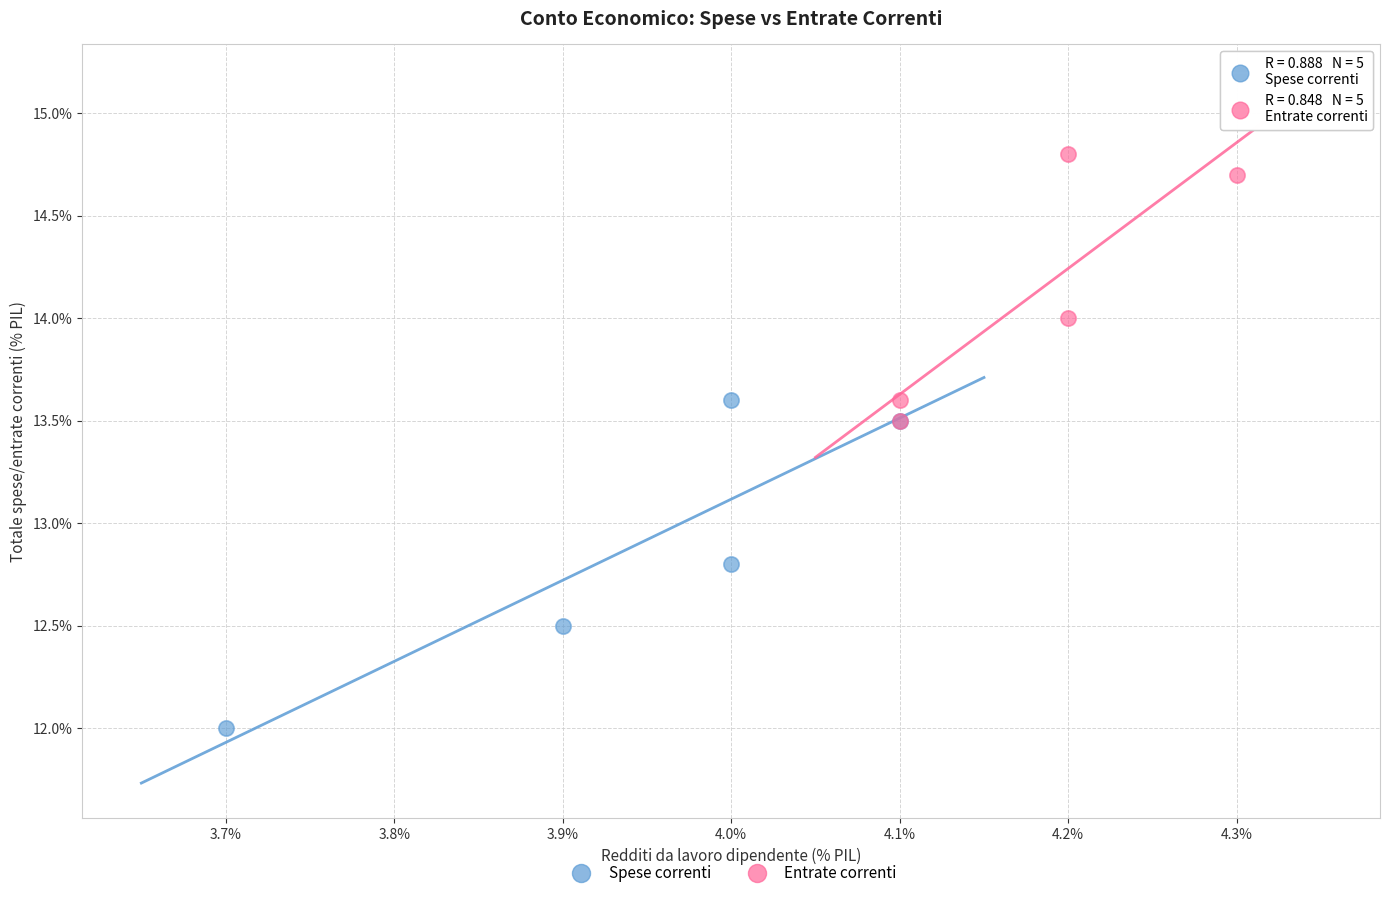

Which series reaches the maximum Y coordinate?

Entrate correnti